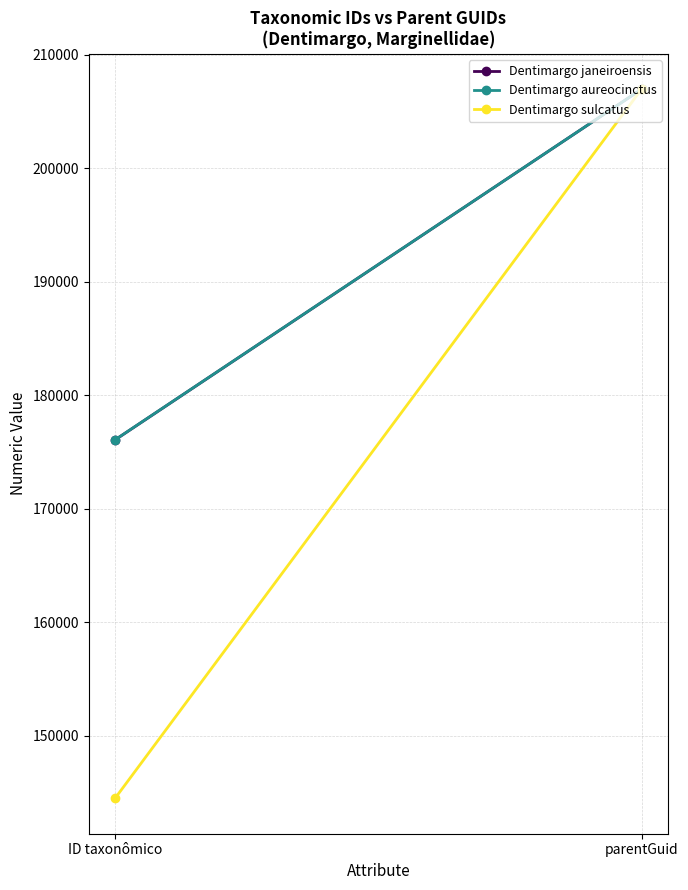

What is the lowest value of the Dentimargo aureocinctus series?

176081